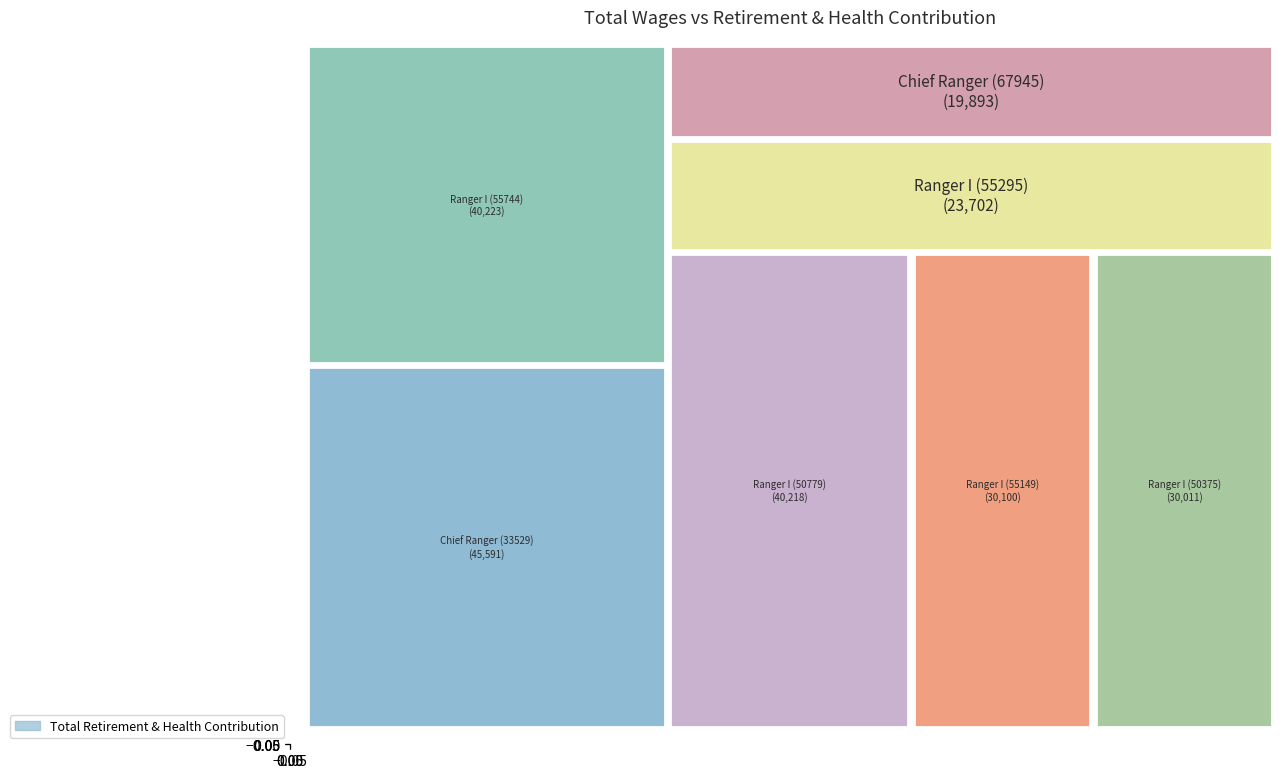

What is the average value?

32820